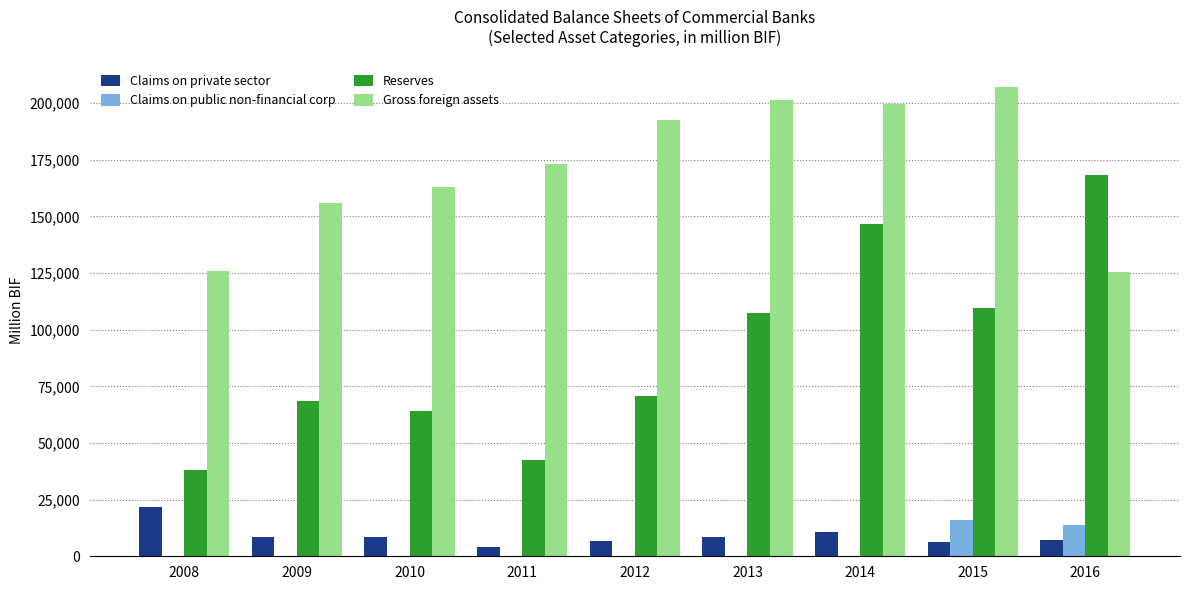

What is the sum of the Reserves values at 2015 and 2011?

151930.8